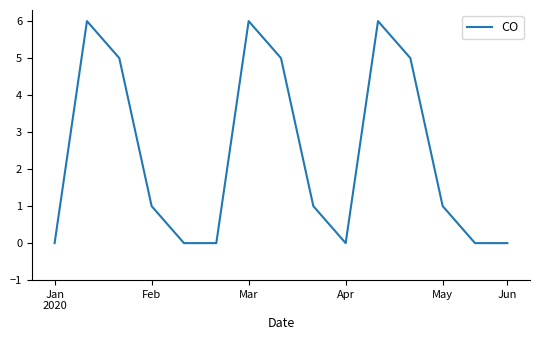

What is the greatest value displayed?

6